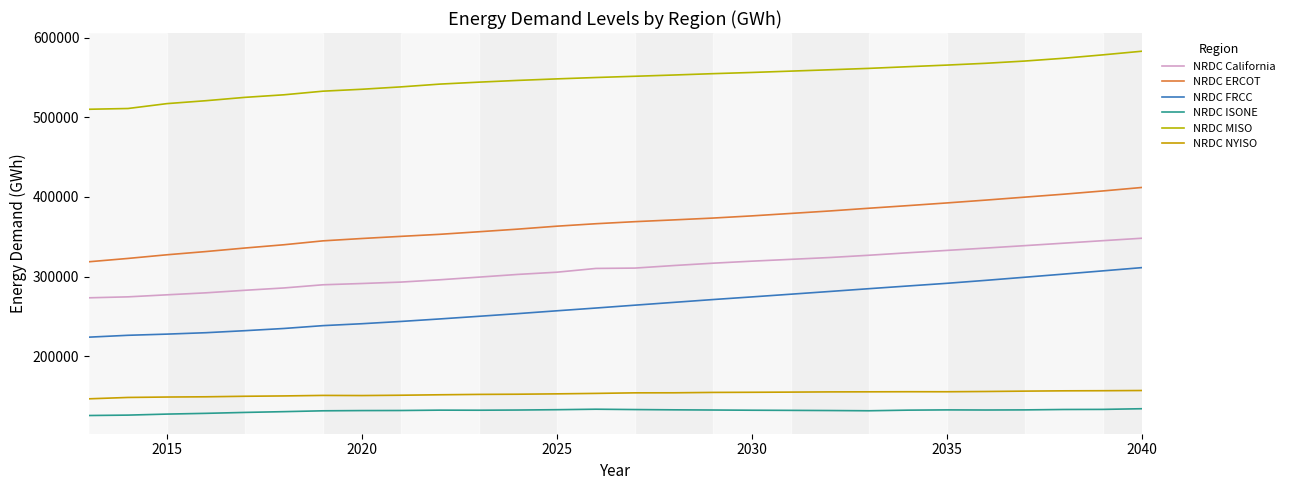

What is the lowest value of the NRDC ERCOT series?

318643.4